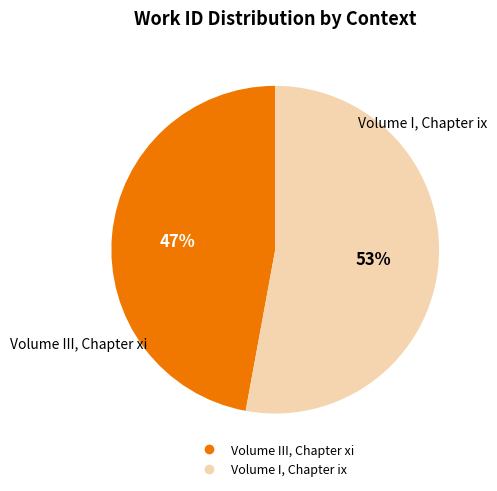

Between Volume I, Chapter ix and Volume III, Chapter xi, which is larger?

Volume I, Chapter ix